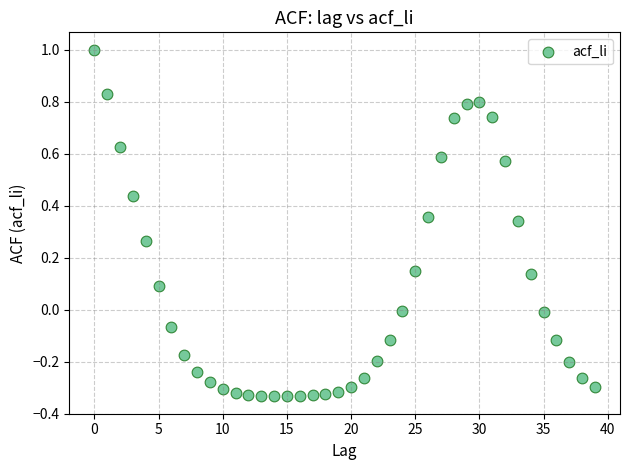

What is the range of X values (max minus min)?

39.0